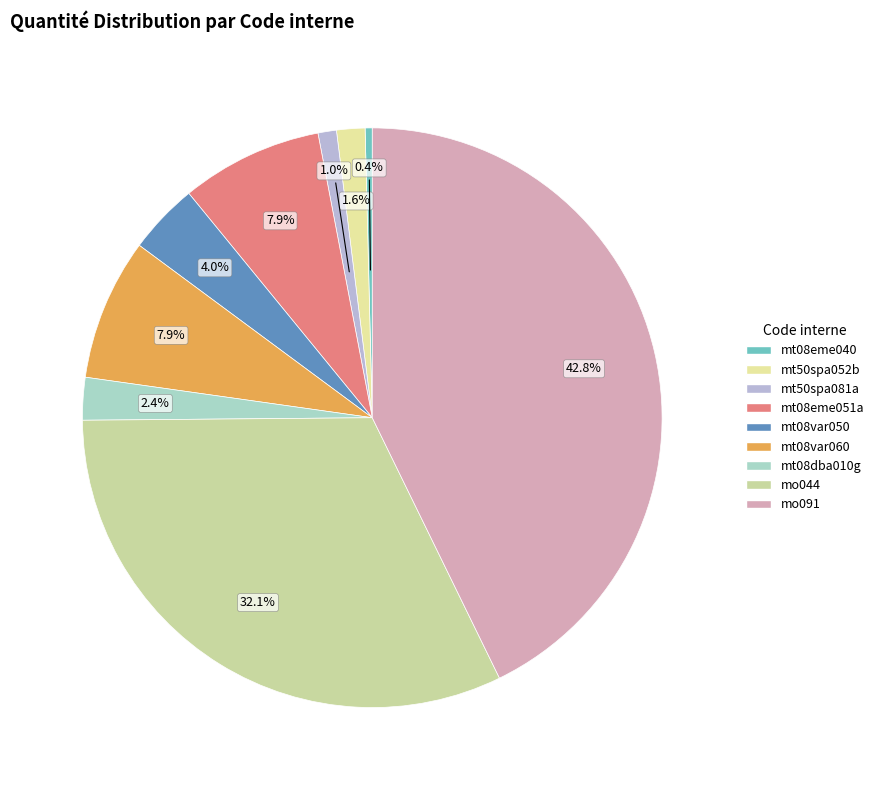

What is the smallest slice in the pie chart?

mt08eme040